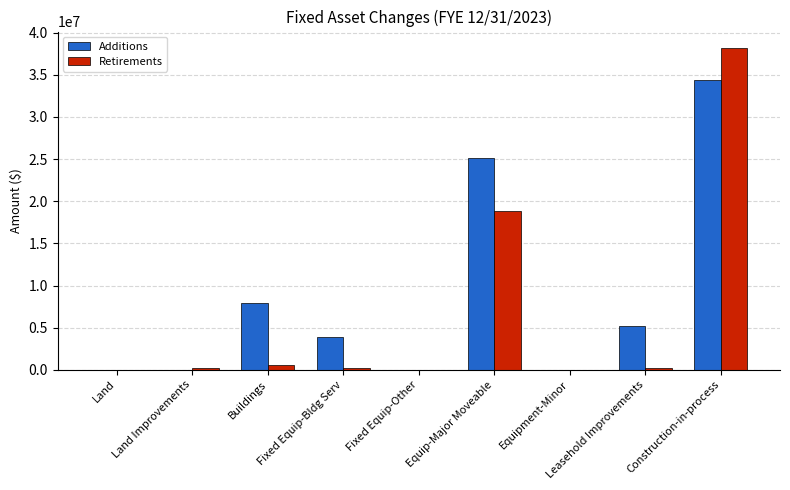

Which label corresponds to the largest value in the chart?

Construction-in-process